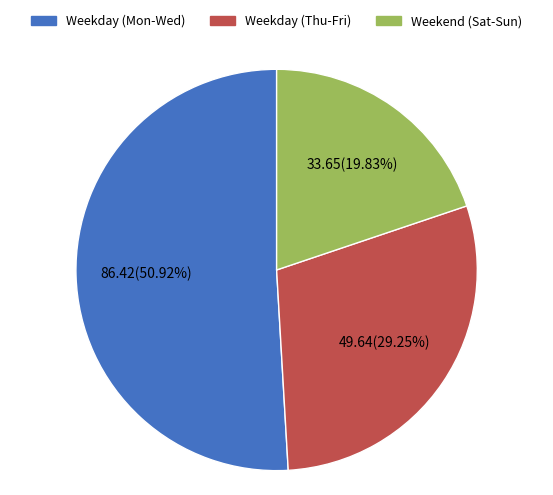

To the nearest percent, what is the average slice percentage?

33%